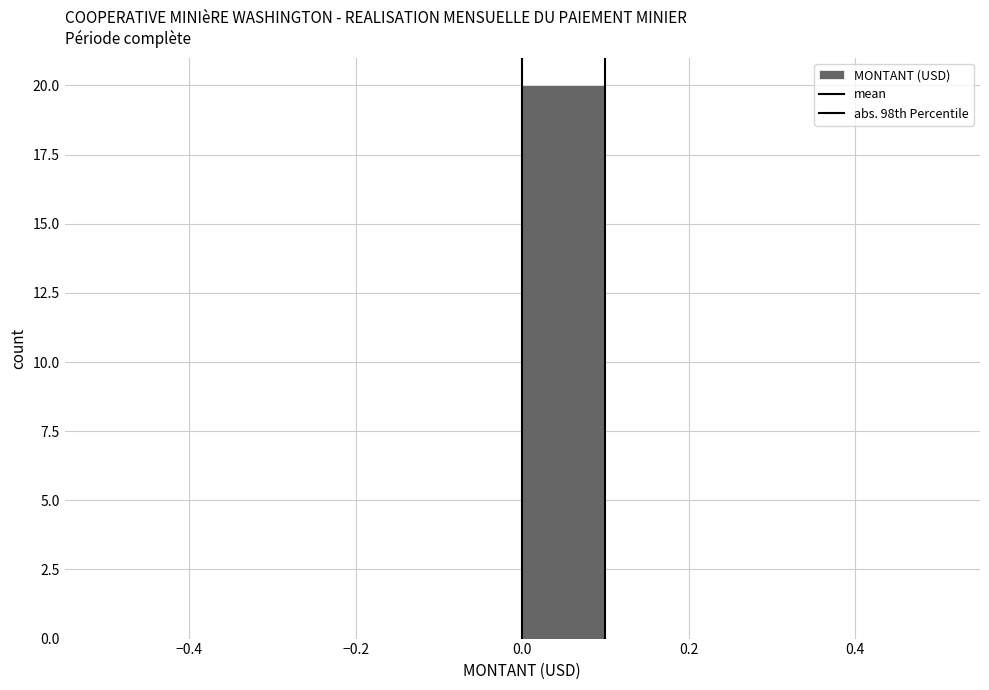

How tall is the bar that spans 0.0 to 0.1 on the x-axis? The values are not printed on the chart, so give them approximately, as read against the axis.

20